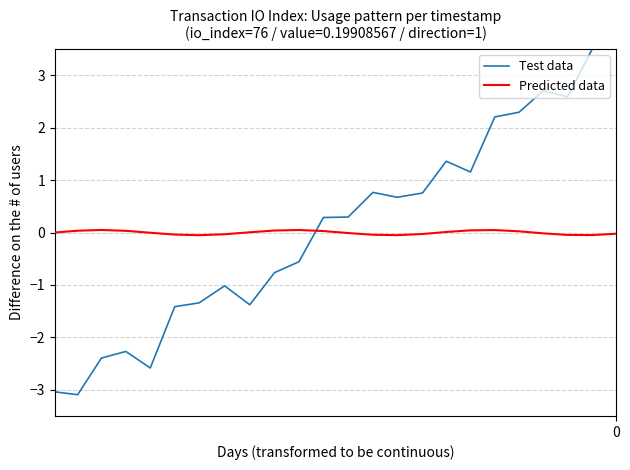

The Test data series shows 1.8 at 16. True or false?

False